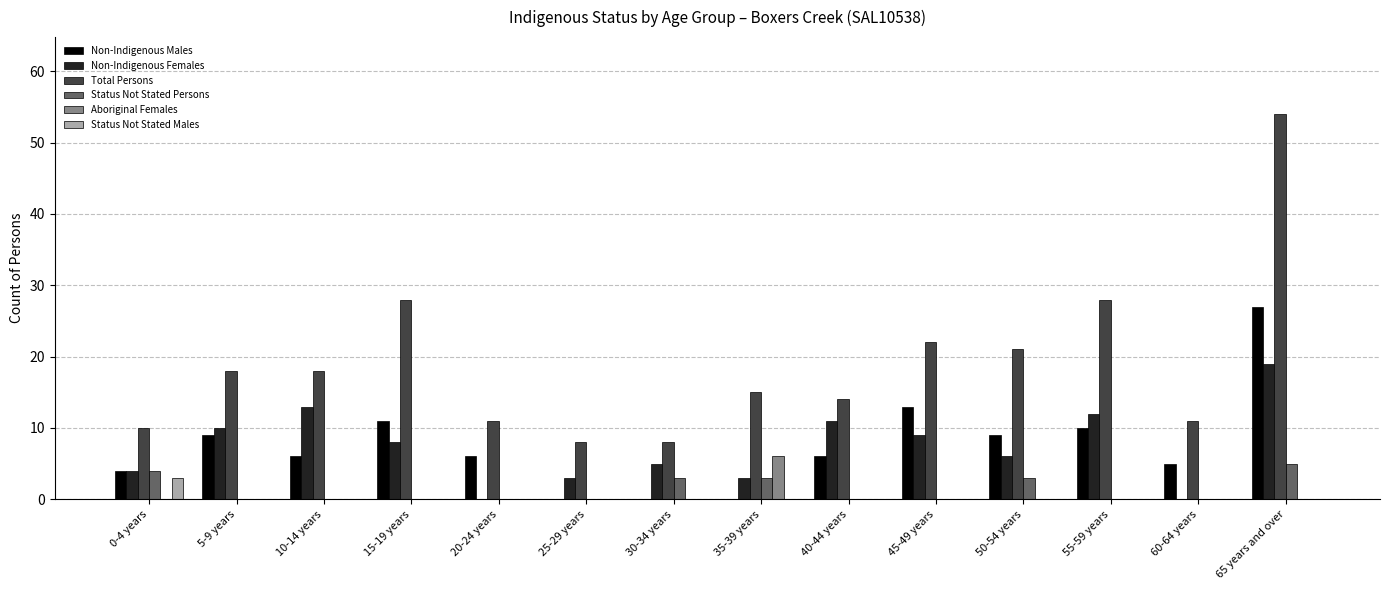

The Aboriginal Females series shows 3 at 5-9 years. True or false?

False